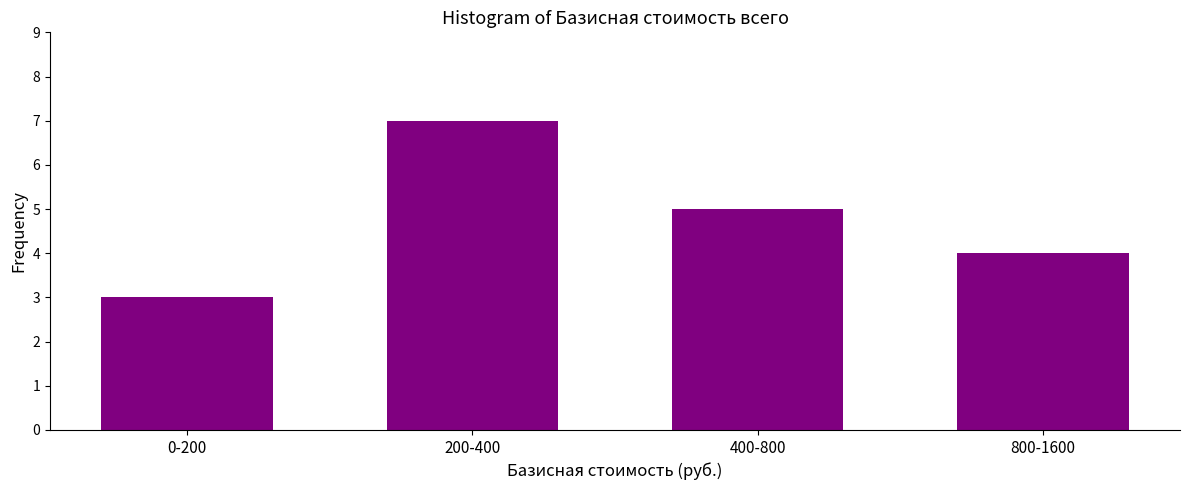

Reading left to right, what are all the values shown in this chart?

0-200=3	200-400=7	400-800=5	800-1600=4